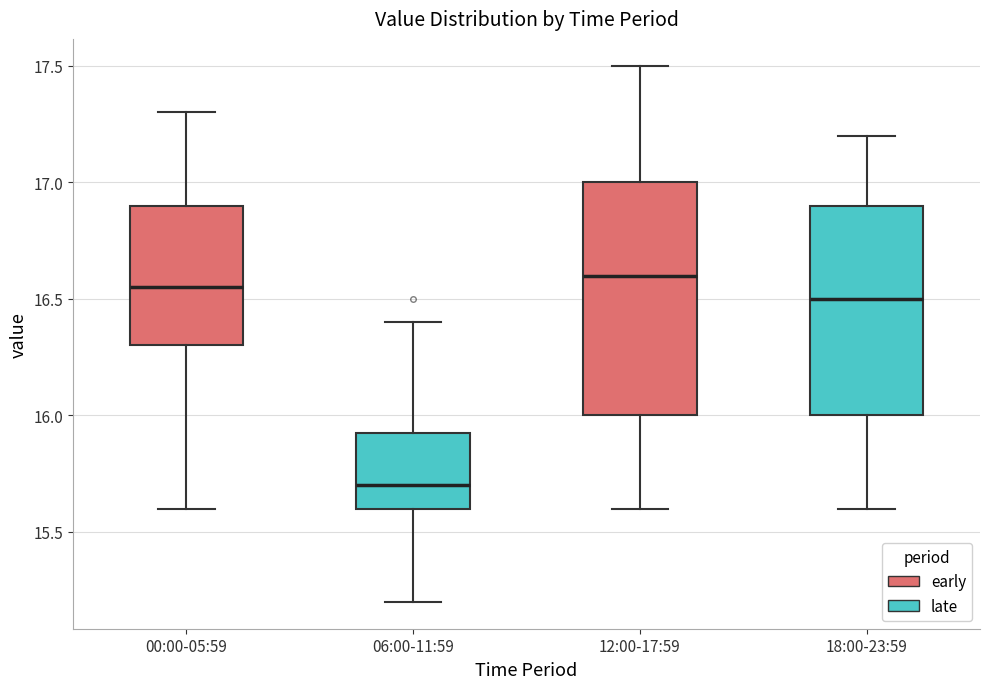

Which box has the highest median line?

12:00-17:59